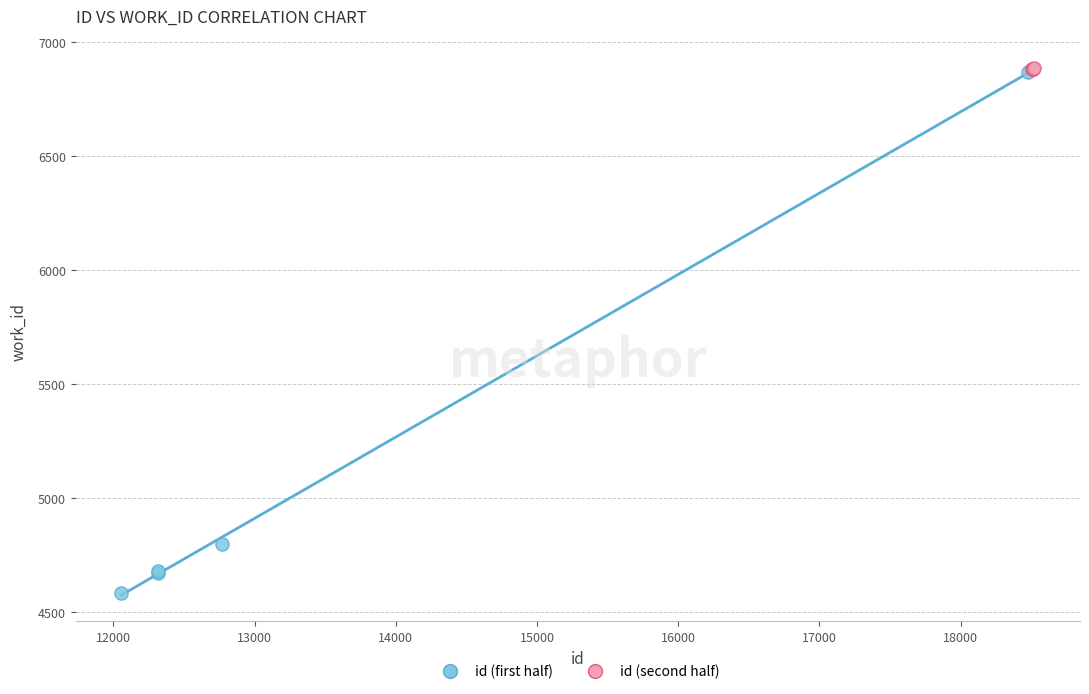

Which series contains the lowest Y value?

id (first half)